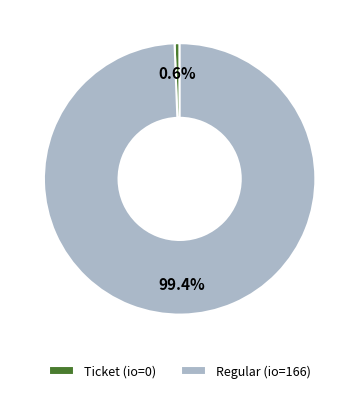

How many slices are in this pie chart?

2